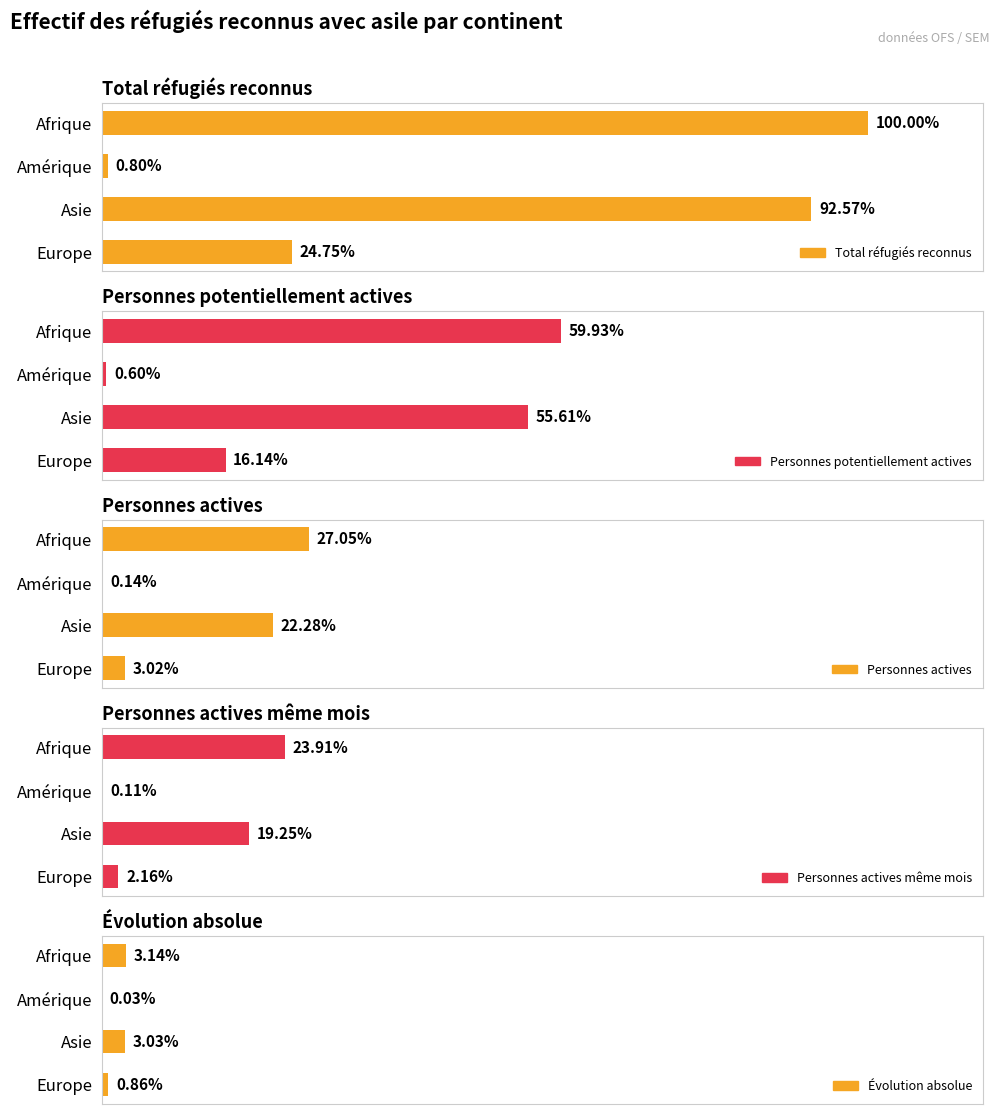

How many values in the Personnes potentiellement actives series are below 13693?

2